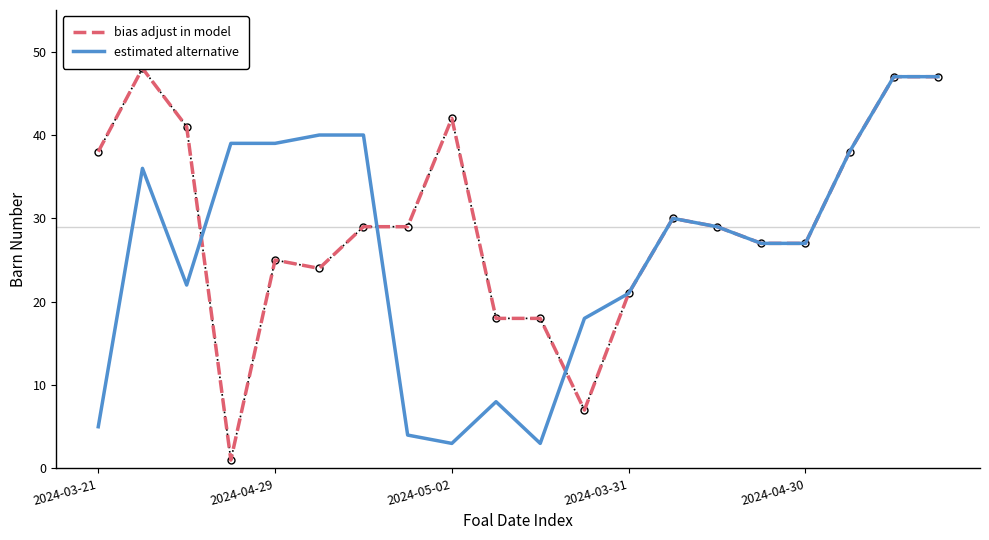

At which category is the sum across all series the highest?

18